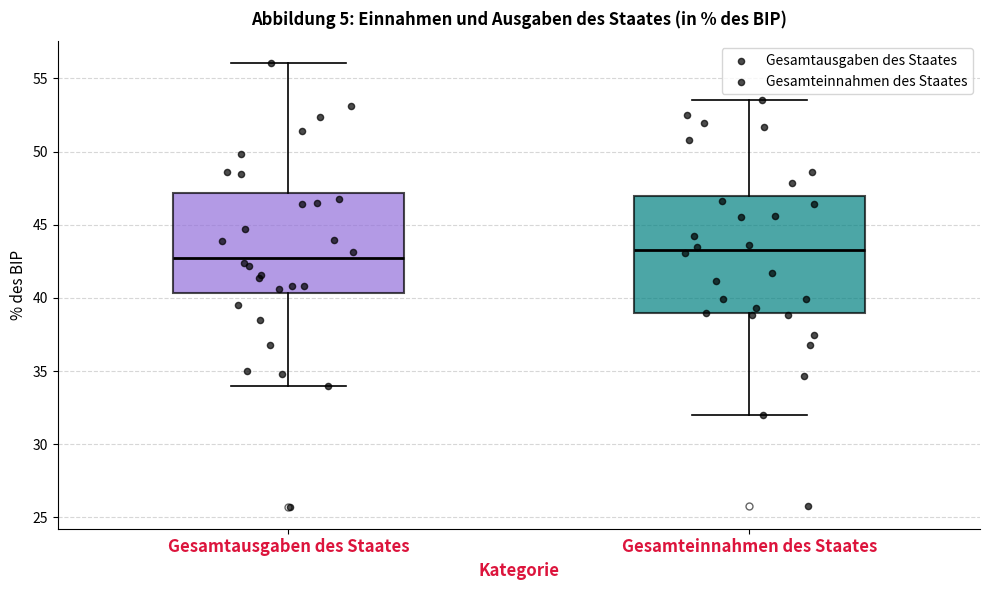

Comparing the boxes themselves (not the whiskers), which one is the tallest?

Gesamteinnahmen des Staates